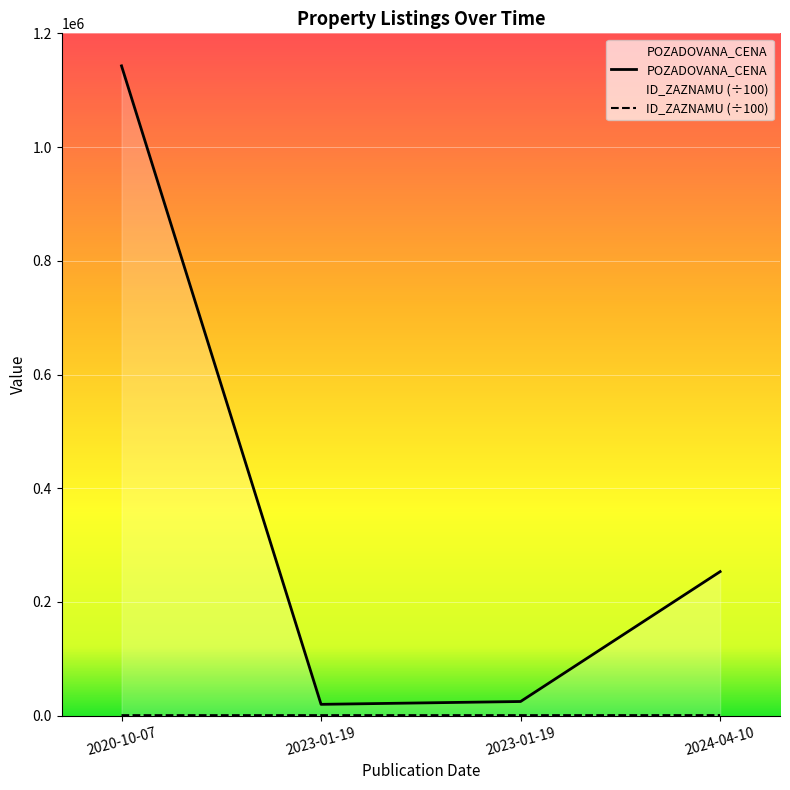

How many lines are shown in the chart?

2